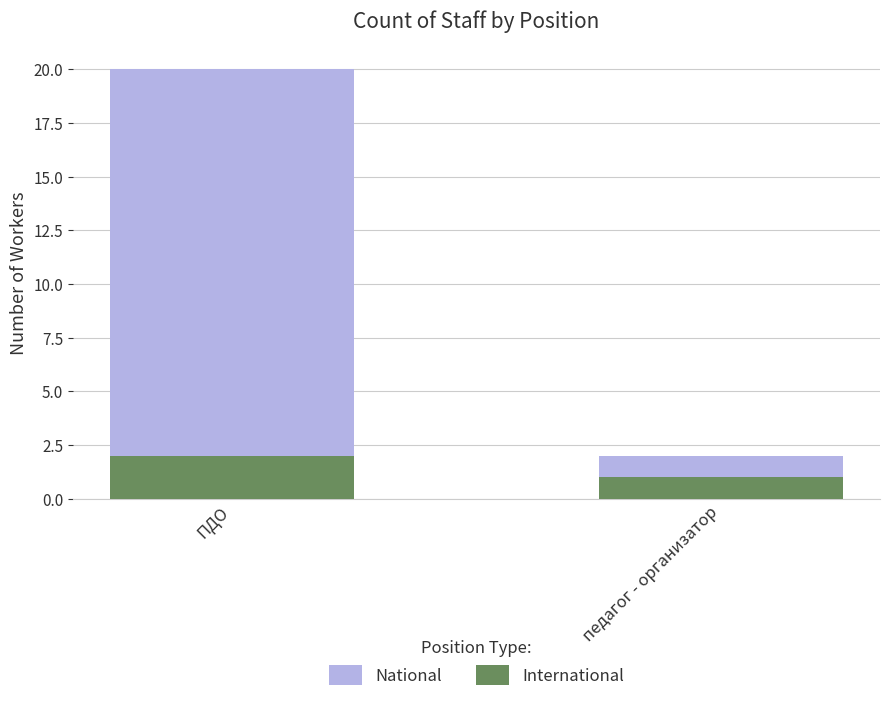

How many bars are there in each group?

2